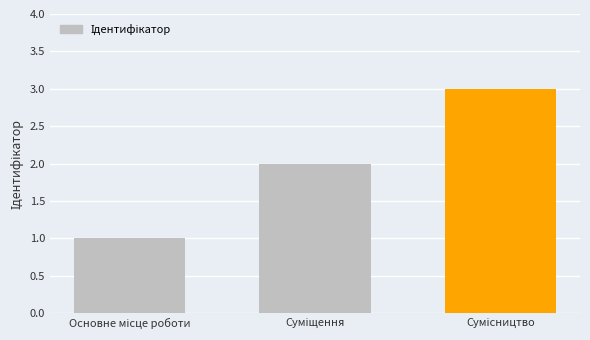

Are the bars grouped side by side (vs. stacked)?

No